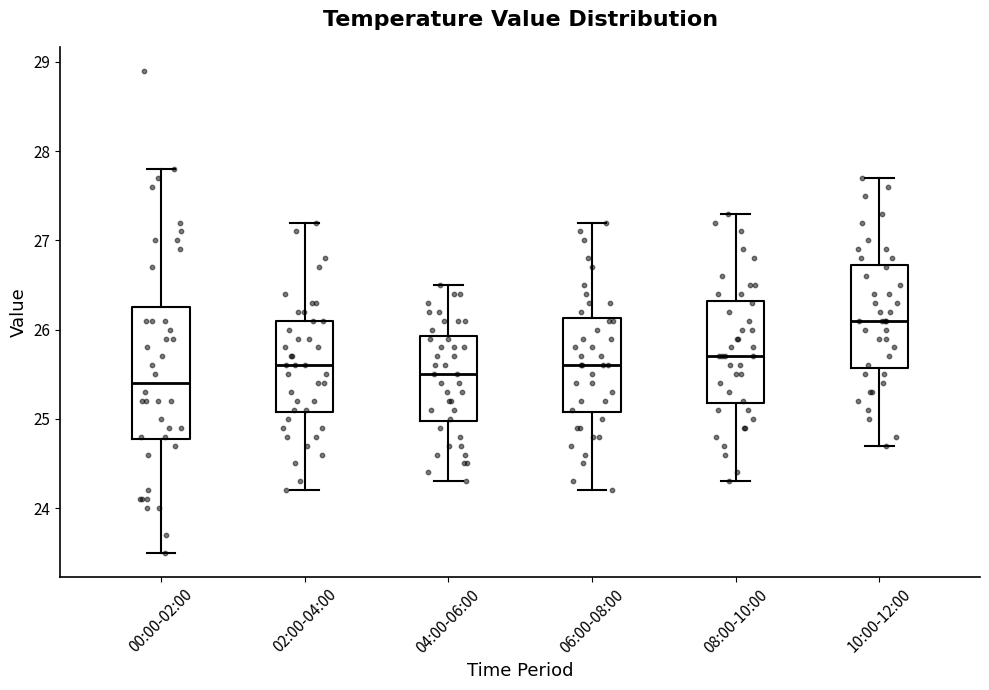

Where is the lower edge of the box for 02:00-04:00 on the y-axis? The values are not printed on the chart, so give them approximately, as read against the axis.

25.1